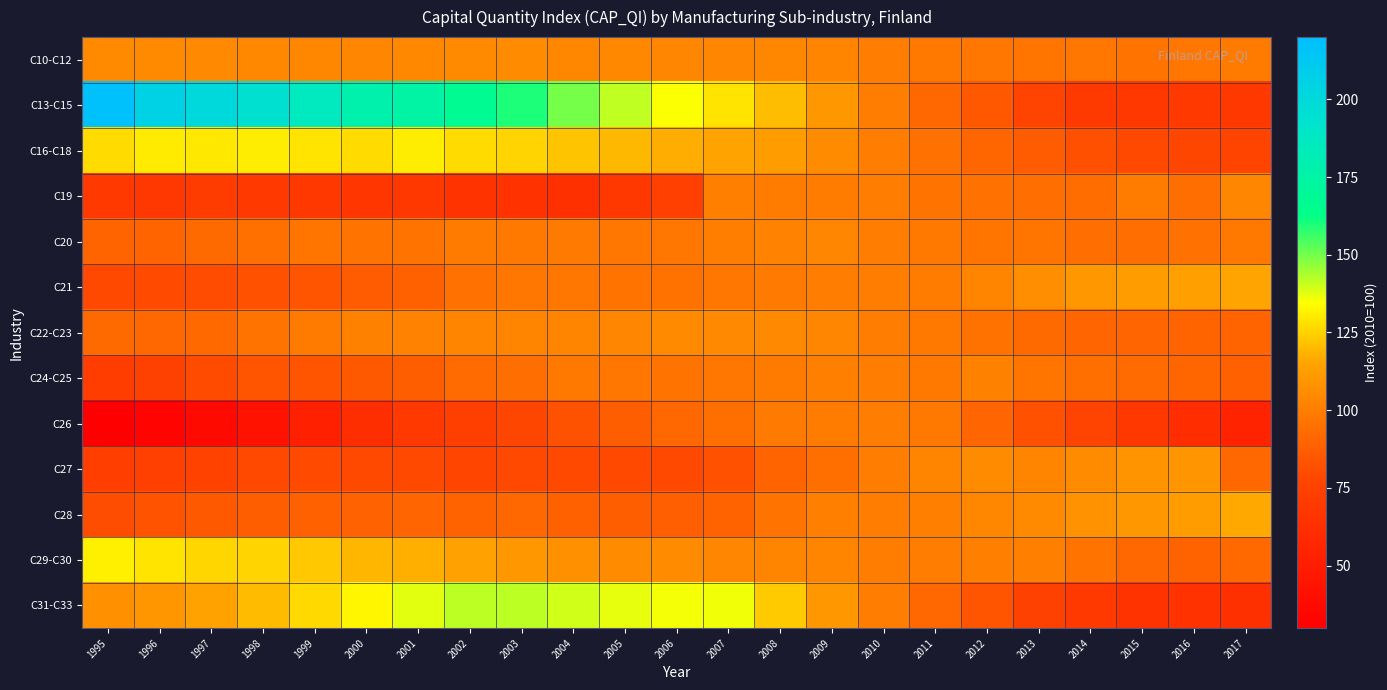

Which series has the largest total across all categories?

C13-C15